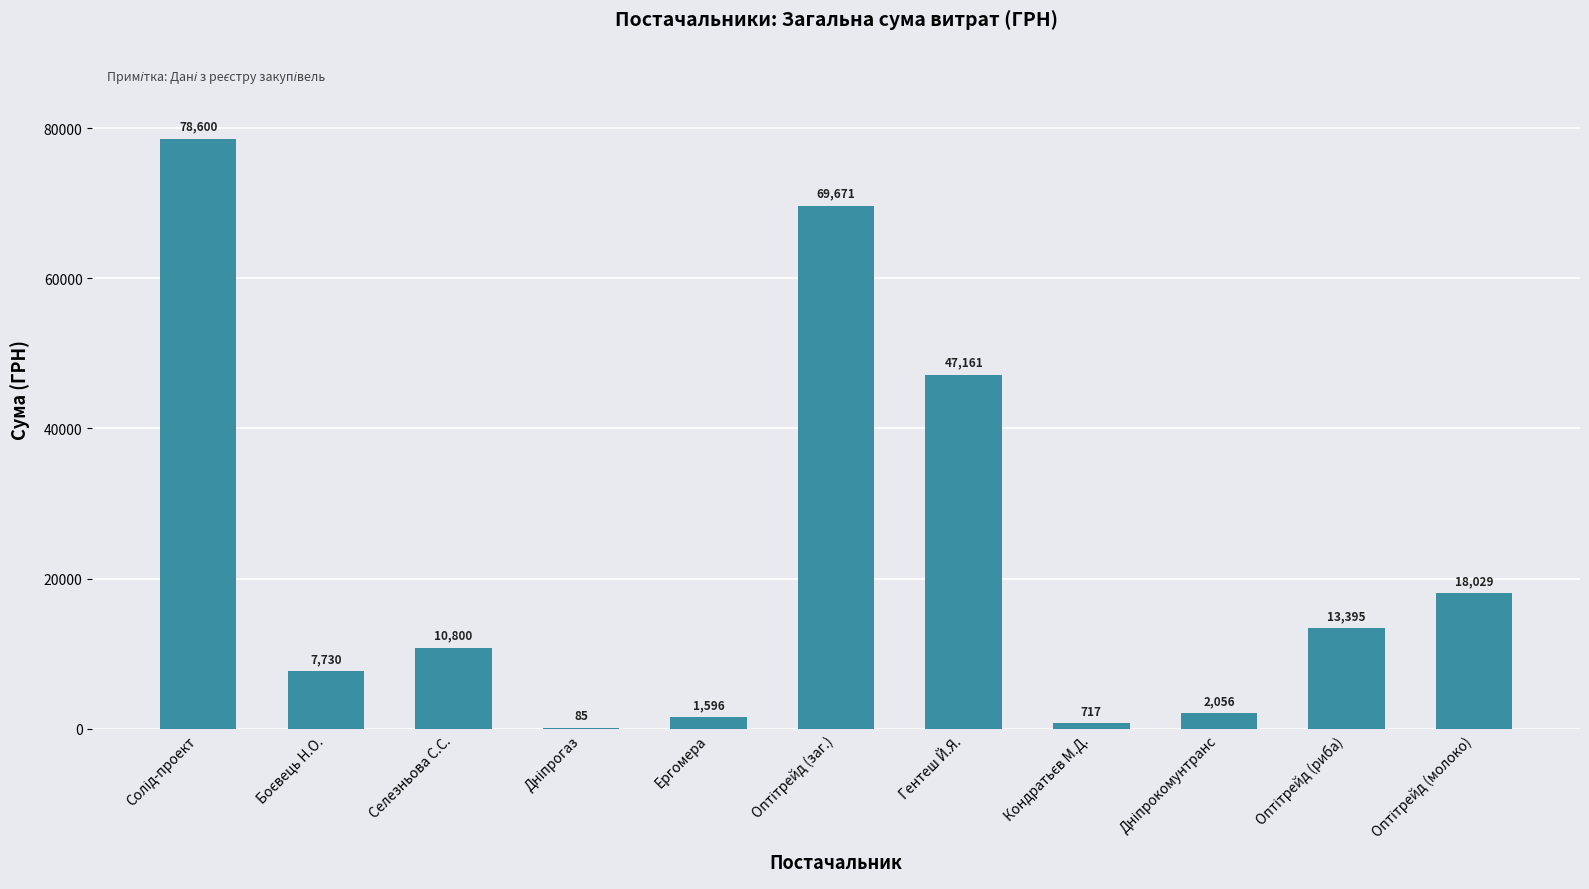

True or false: the data shows 15098.4 at Селезньова С.С..

False